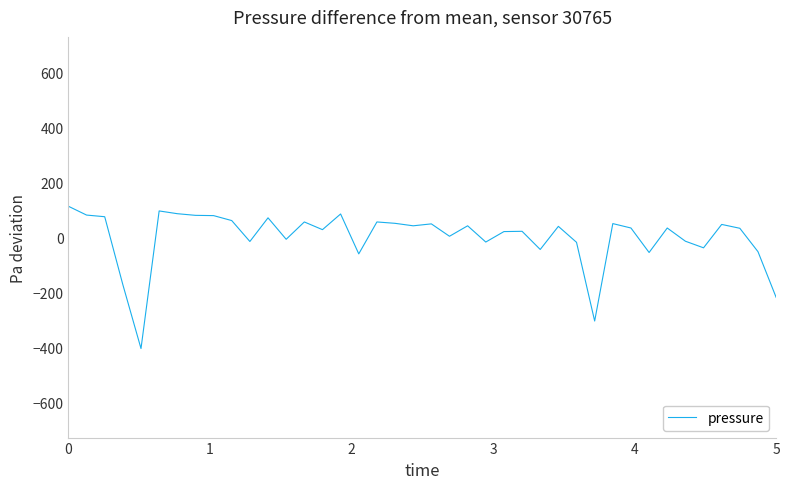

What is the maximum value shown in the chart?

112.6